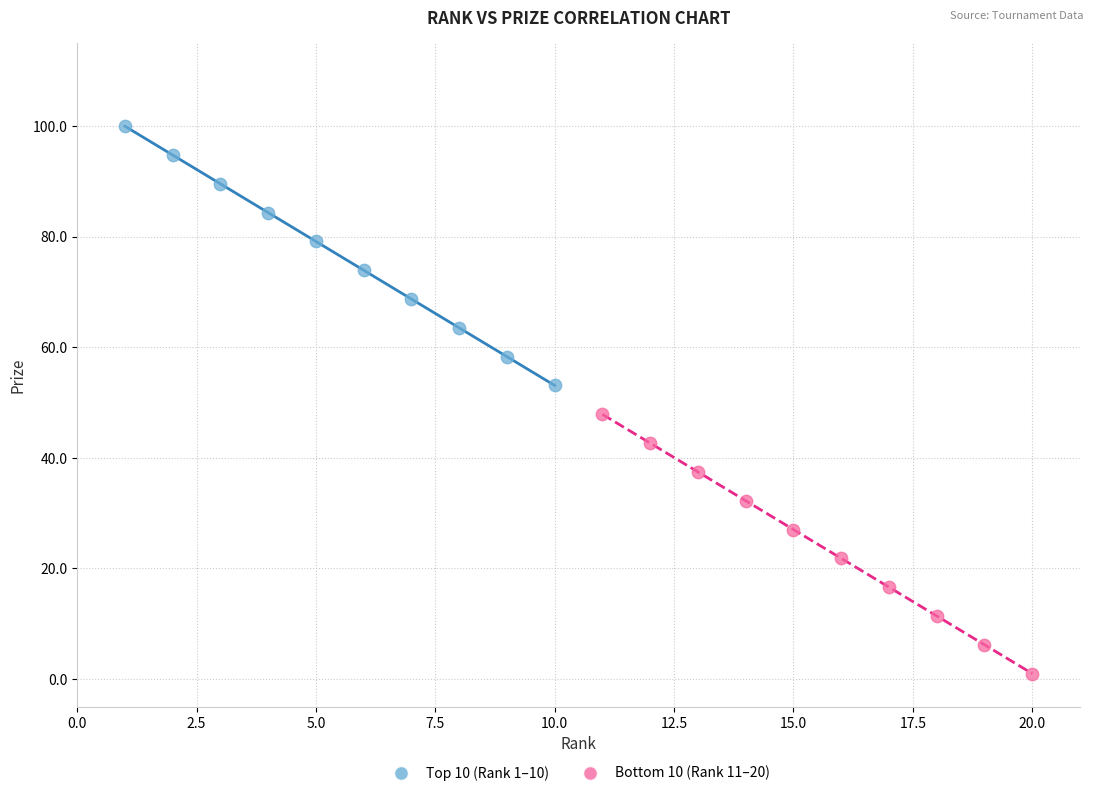

Which series contains the highest Y value?

Top 10 (Rank 1–10)